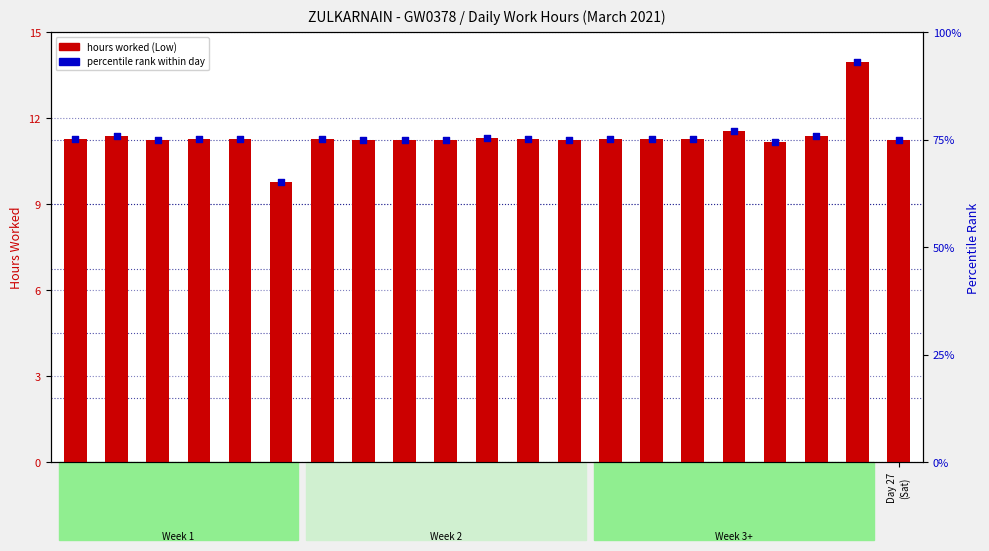

At which category is the sum across all series the highest?

Day 25
(Thu)